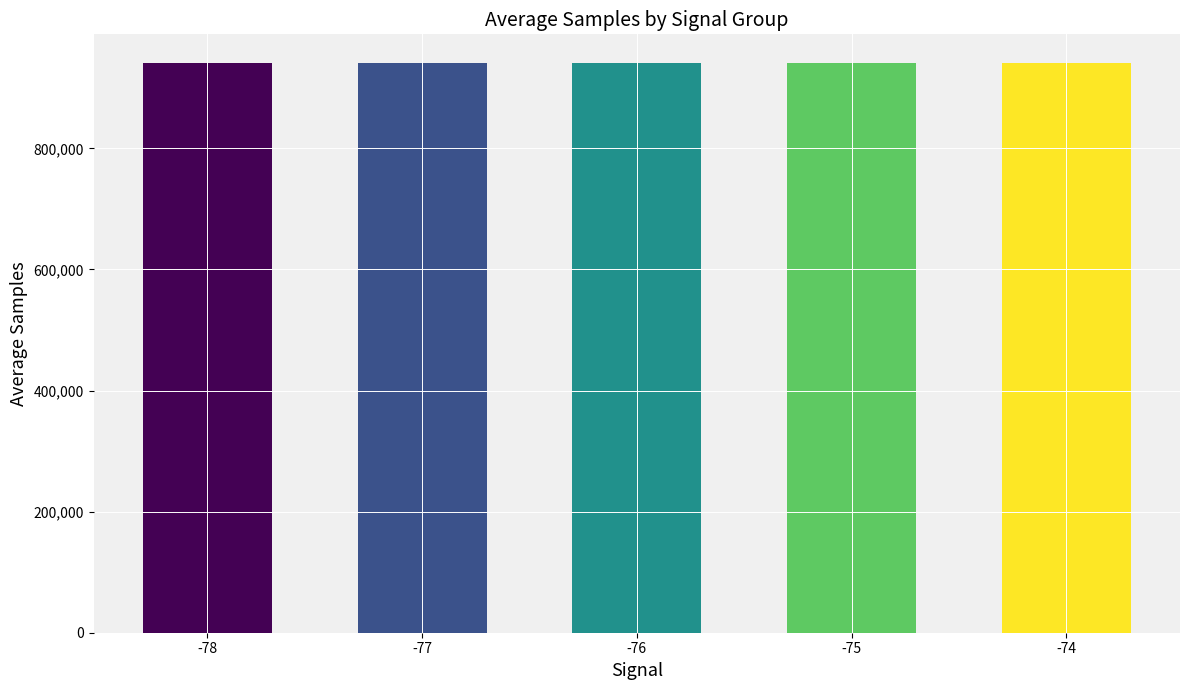

What is the sum of the values at -78 and -77?

1882512.4